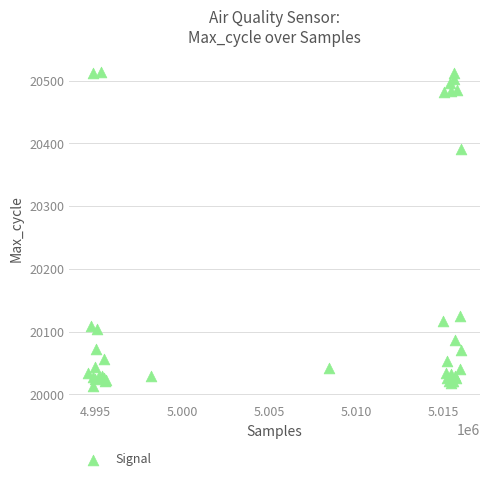

What Y value in the scatter plot is closest to 20264?

20391